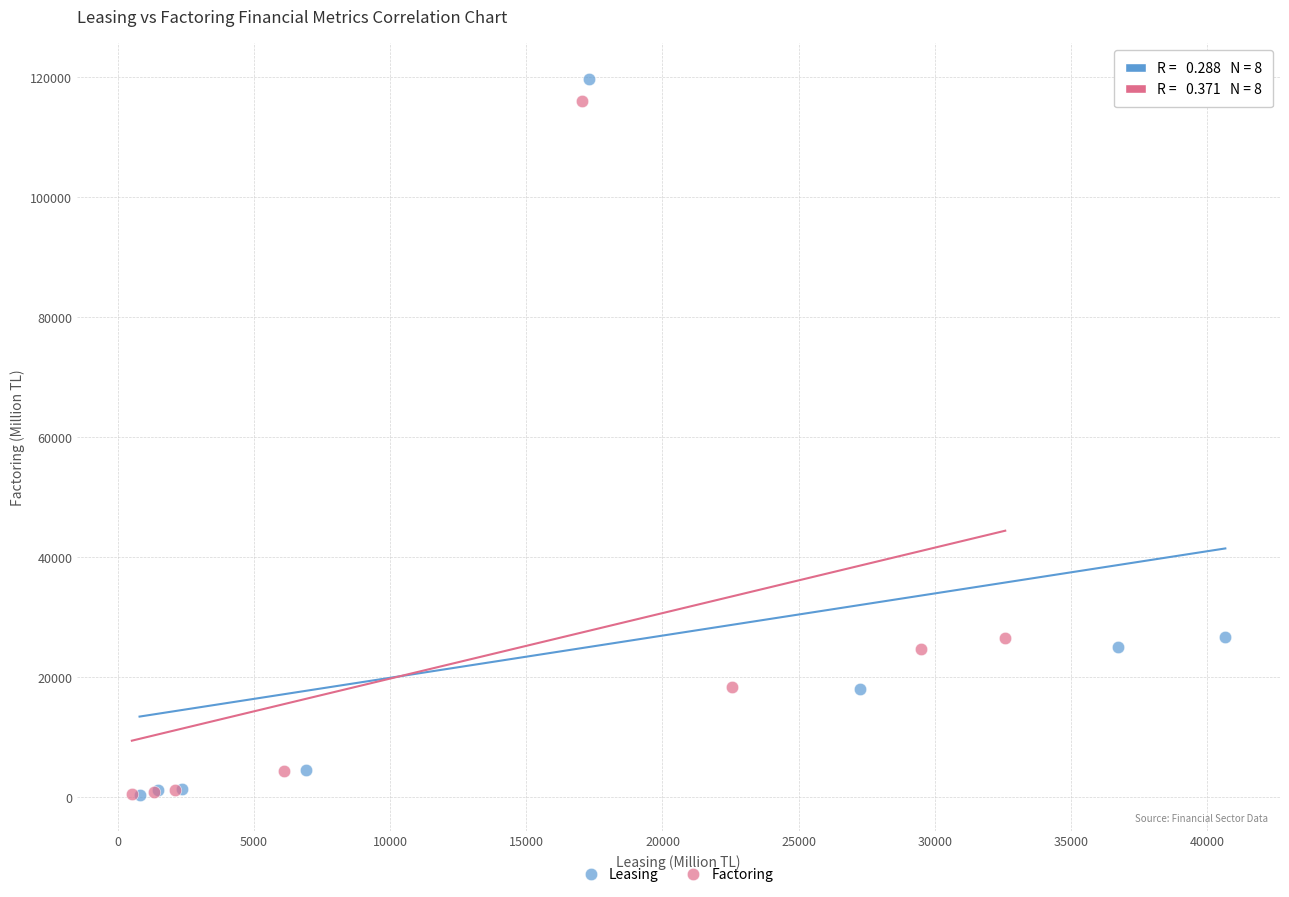

Which series has the widest spread of Y values?

Leasing